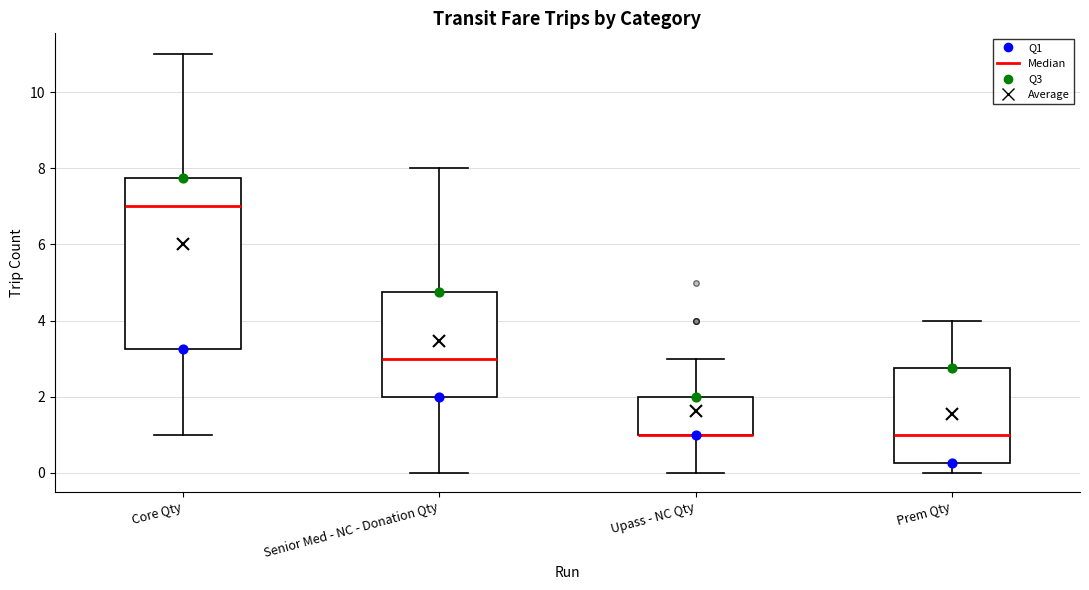

Reading left to right, read every box against the y-axis: the position of its median line, the range the box covers, and the ends of its whiskers. The values are not printed on the chart, so give them approximately, as read against the axis.

Core Qty: median 7.0, box 3.2 to 7.8, whiskers 1.0 to 11.0
Senior Med - NC - Donation Qty: median 3.0, box 2.0 to 4.8, whiskers 0.0 to 8.0
Upass - NC Qty: median 1.0 (drawn on the box's lower edge), box 1.0 to 2.0, whiskers 0.0 to 3.0
Prem Qty: median 1.0, box 0.2 to 2.8, whiskers 0.0 to 4.0